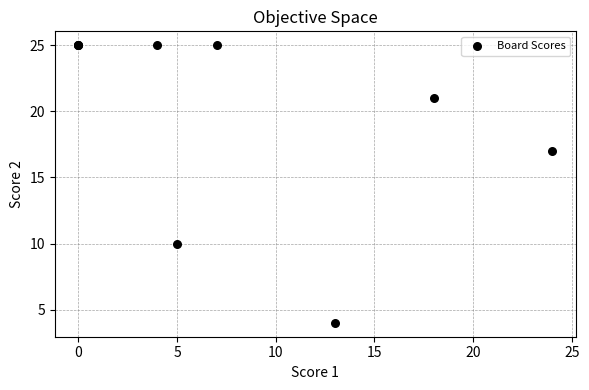

What Y value in the scatter plot is closest to 14?

17